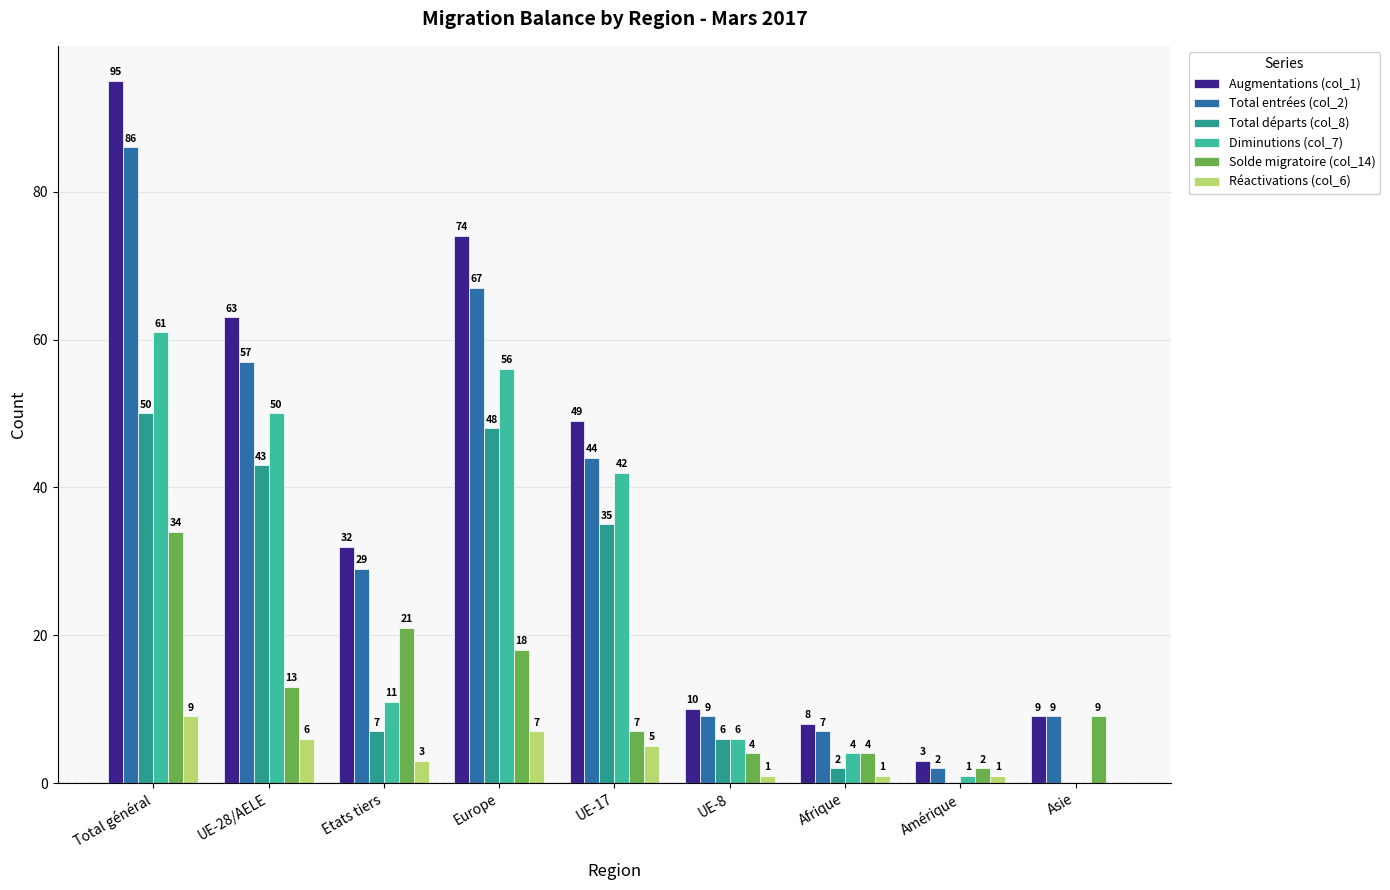

How many values in Diminutions (col_7) are above zero?

8